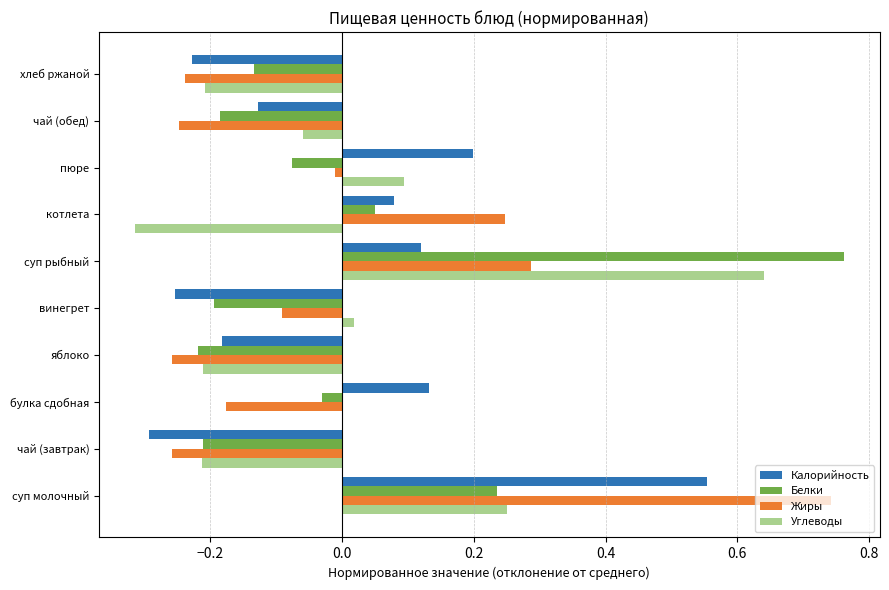

What is the total value across all series at чай (обед)?

-0.6